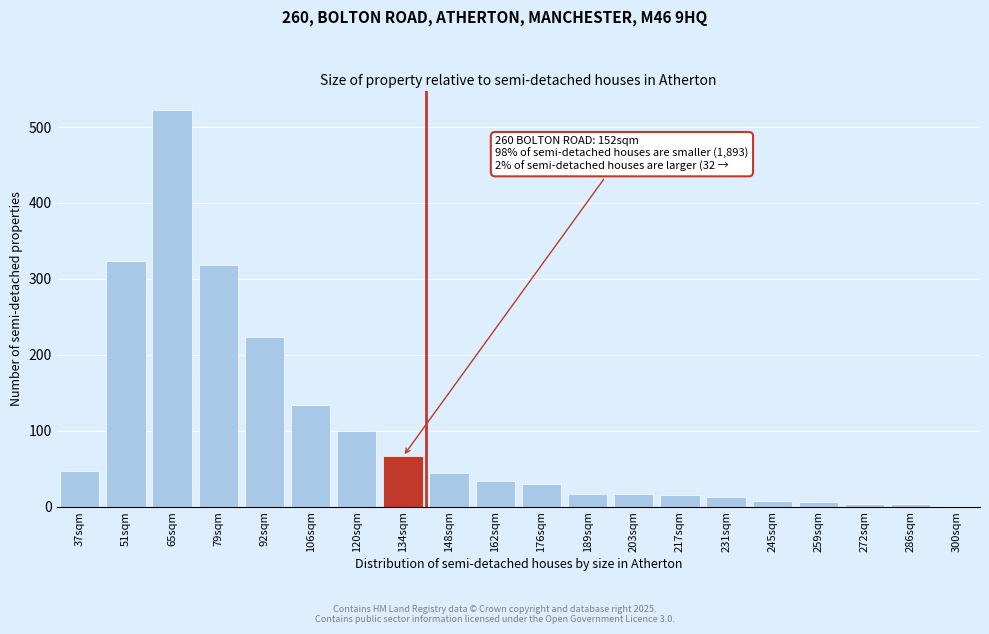

What is the maximum value shown in the chart?

522